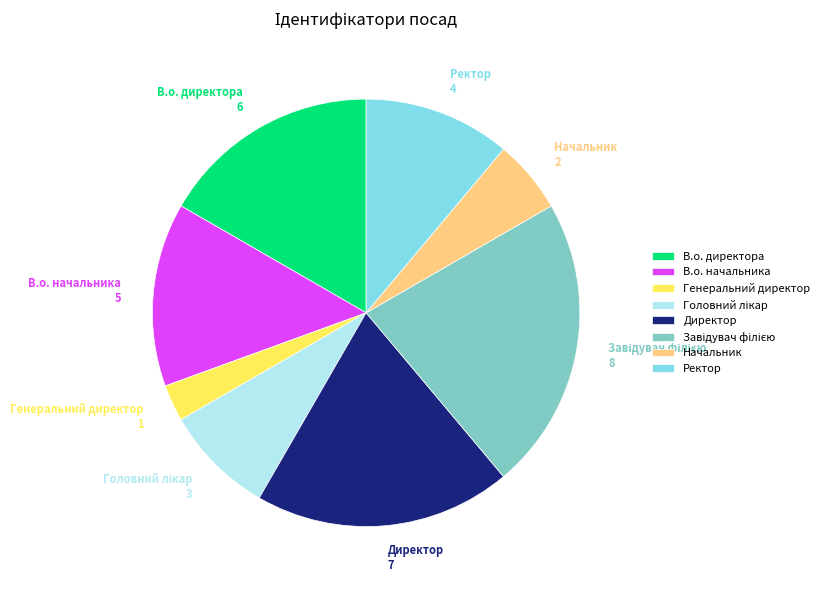

Between В.о. директора and Начальник, which is larger?

В.о. директора